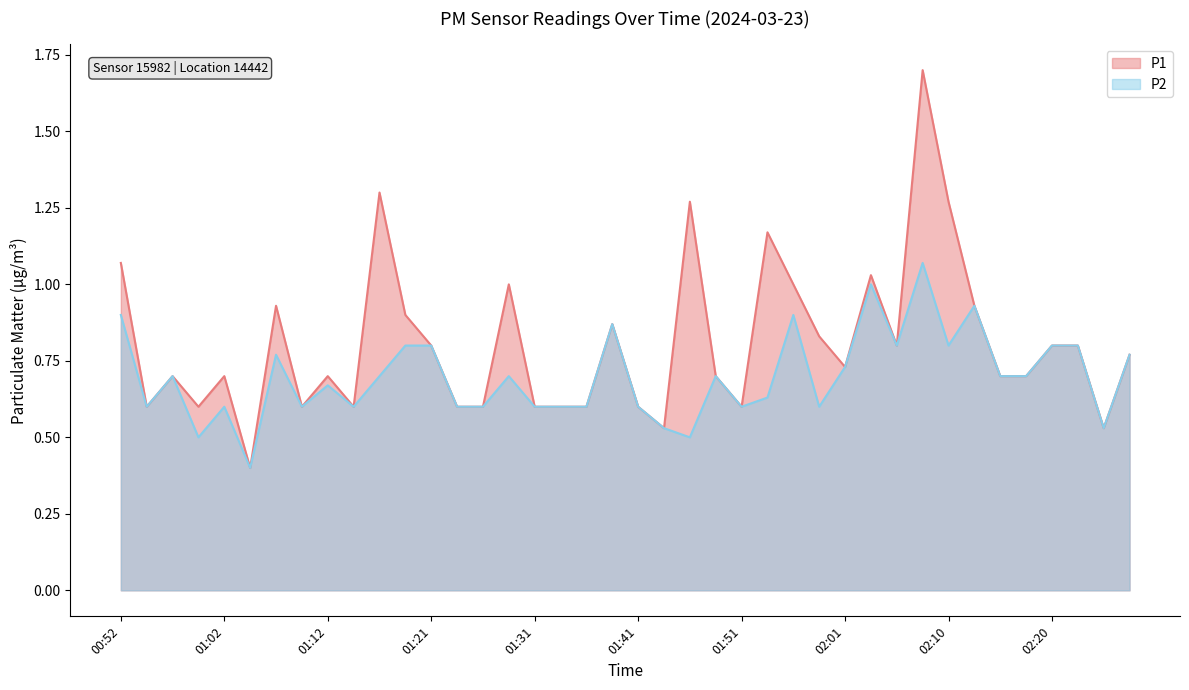

What is the difference between the second highest and minimum values in the P1 series?

0.9